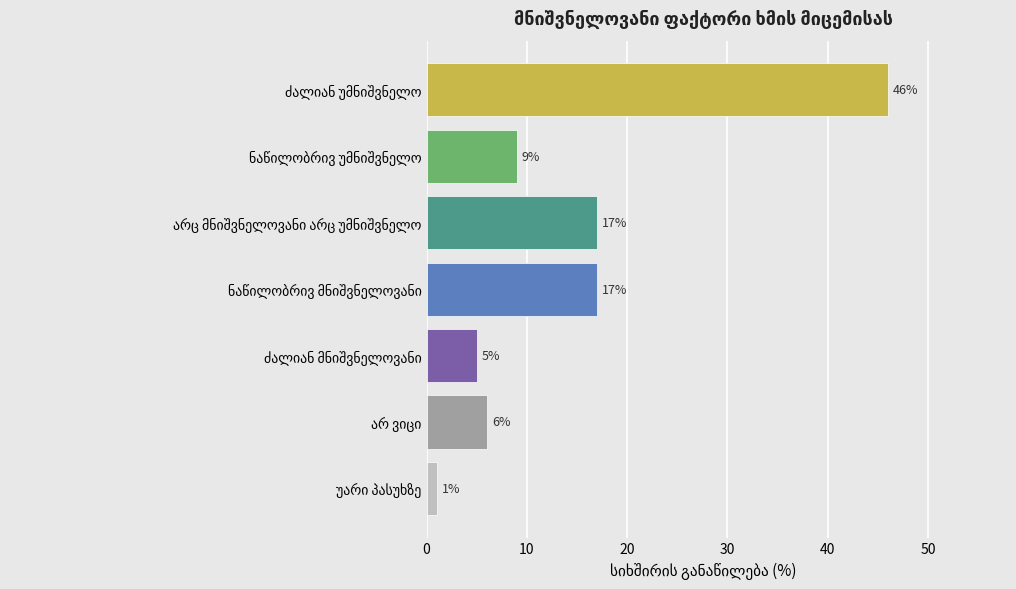

What is the greatest value displayed?

46